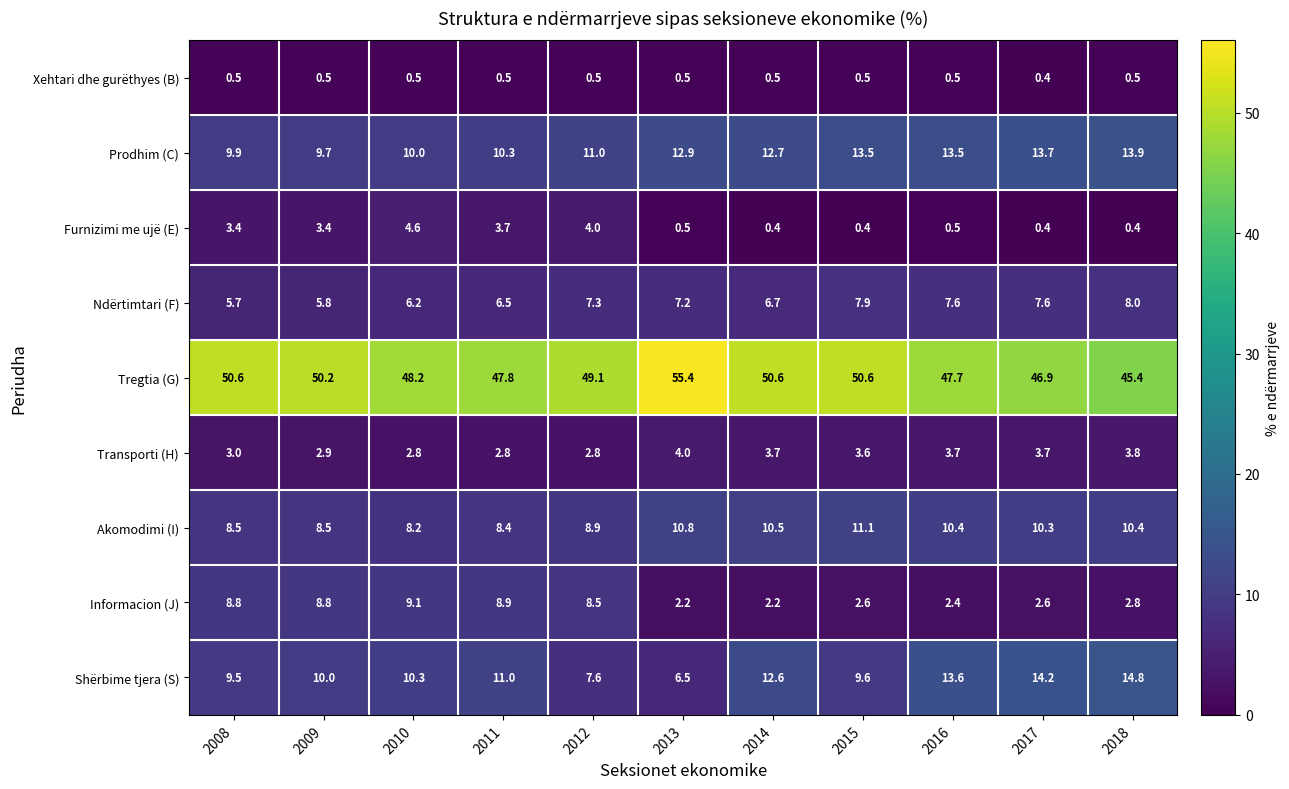

True or false: Transporti (H) has a value of 6.3 at 2015.

False